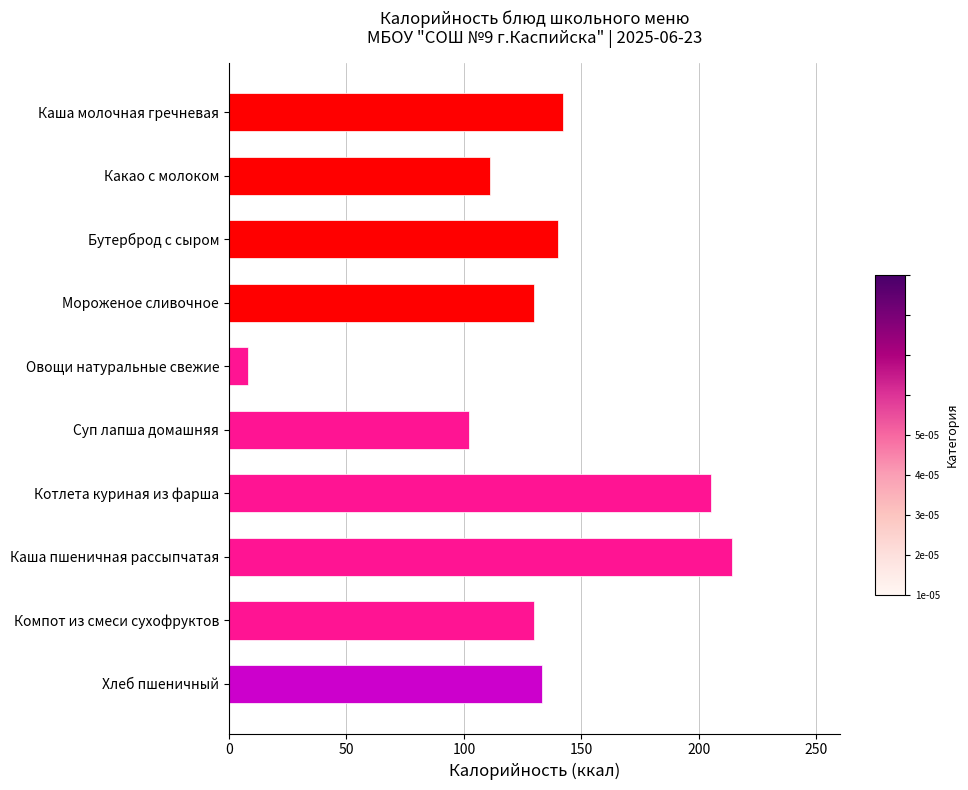

The value at Хлеб пшеничный is 133. True or false?

True